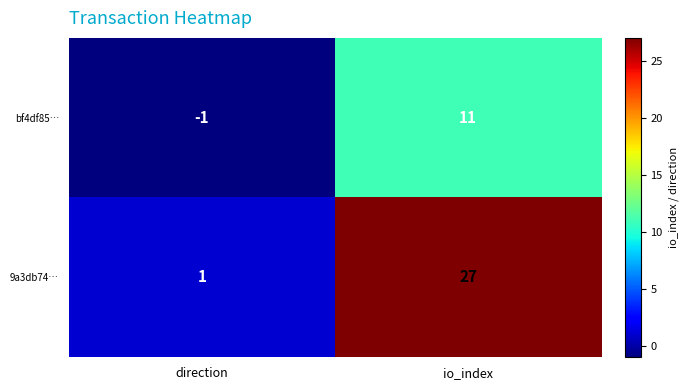

Which series has the widest spread of values?

9a3db74…